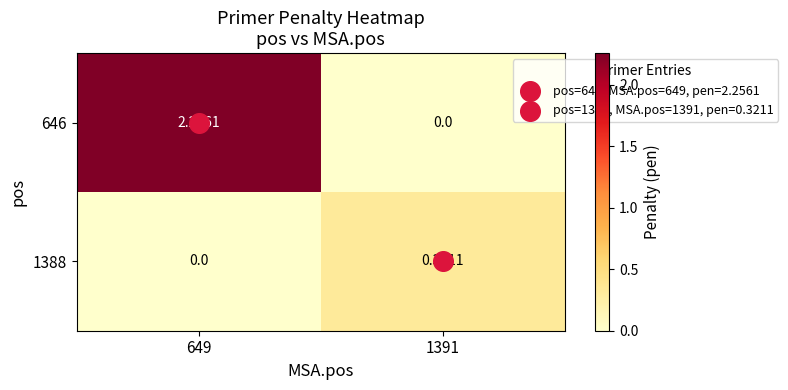

Reading left to right, list all the values displayed in this chart.

646: 649=2.3	1391=0.0
1388: 649=0.0	1391=0.3